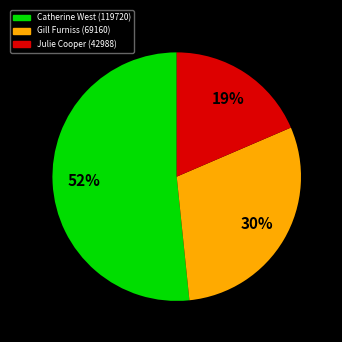

Which slice is the smallest?

Julie Cooper (42988)